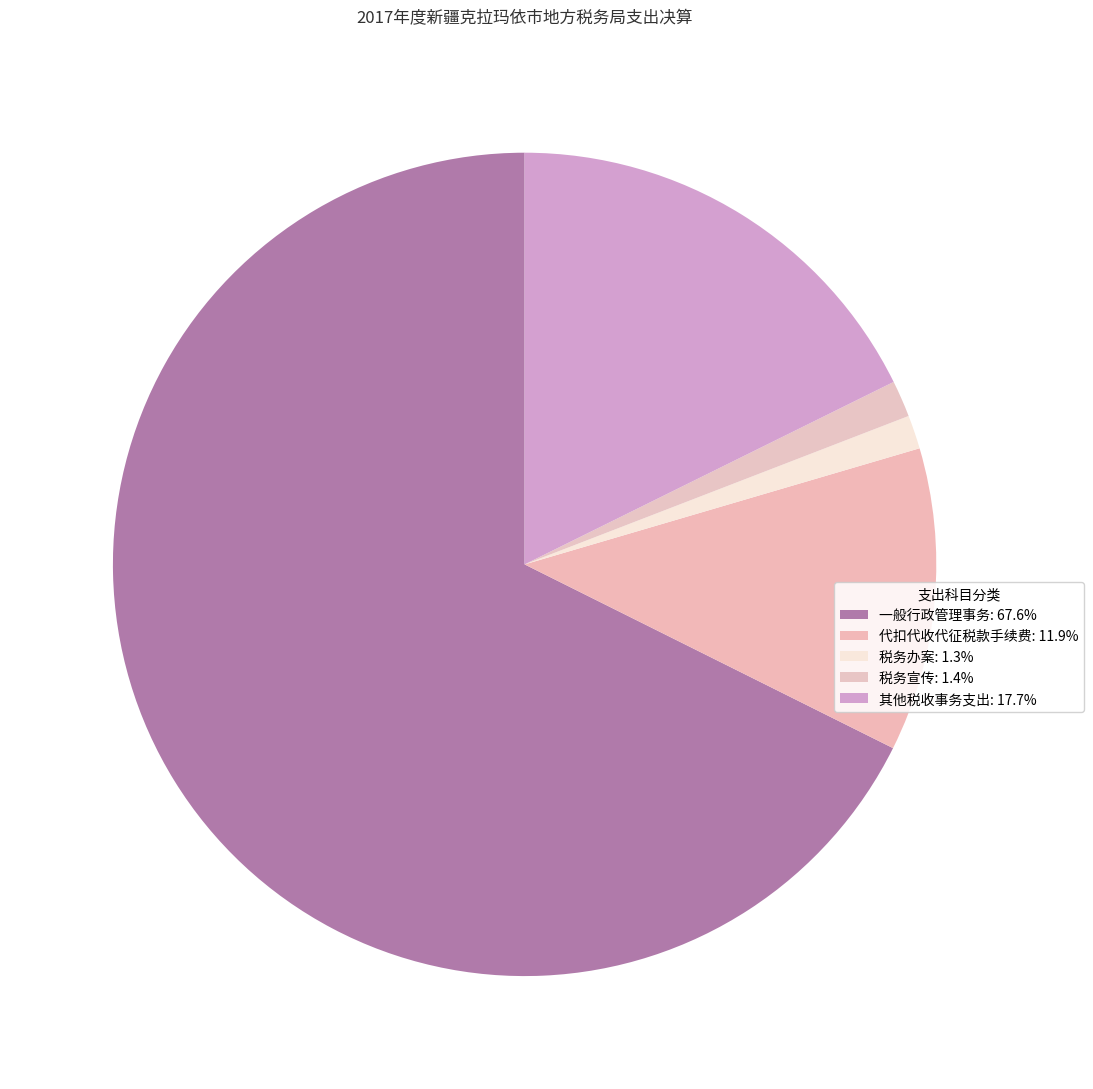

Which category has the biggest portion of the pie?

一般行政管理事务